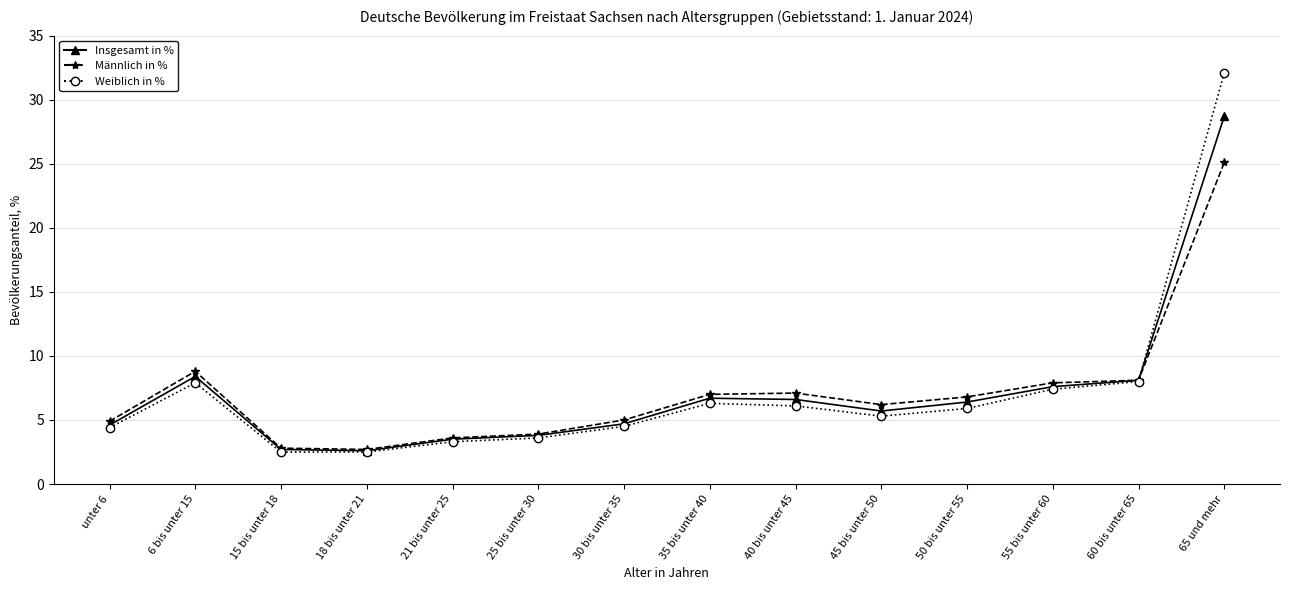

What is the approximate value of Männlich in % at 40 bis unter 45?

7.1